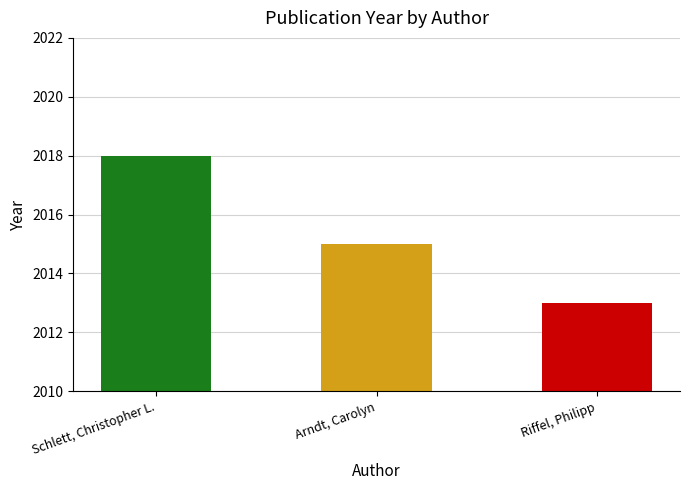

What is the ratio of the value at Riffel, Philipp to the value at Arndt, Carolyn?

1.0